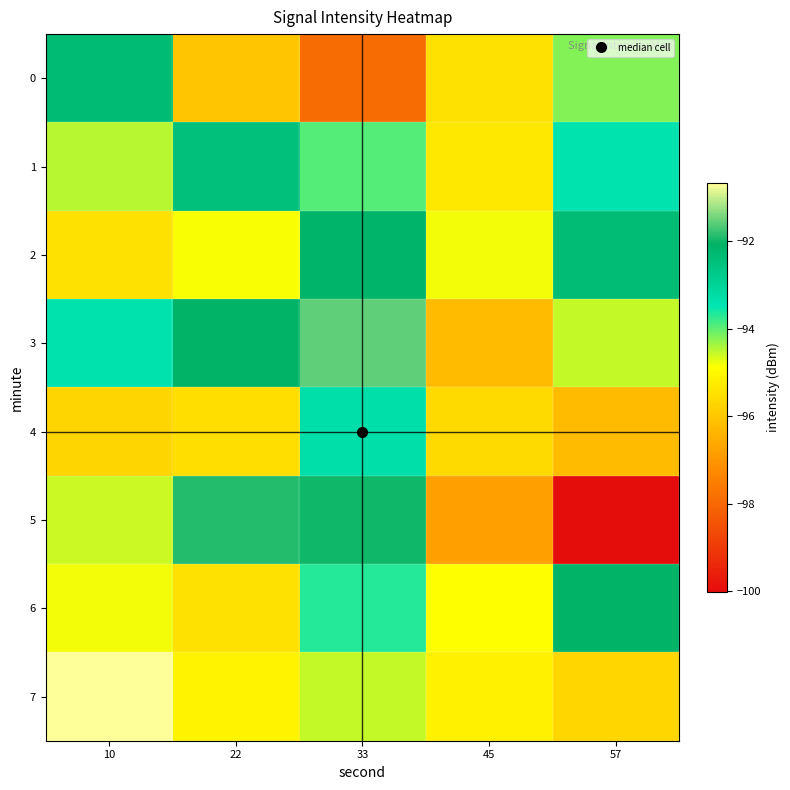

Which category has the highest value across all series?

10